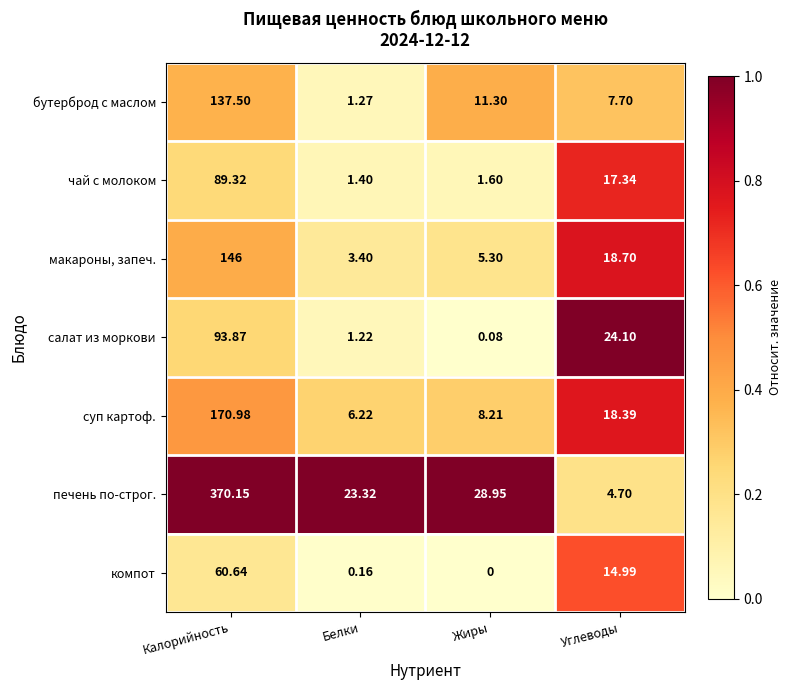

At which label does суп картоф. first exceed 18?

Калорийность